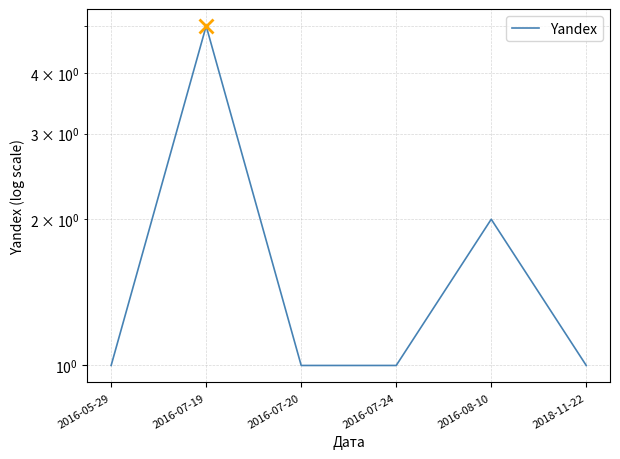

What is the difference between the maximum and second lowest values?

4